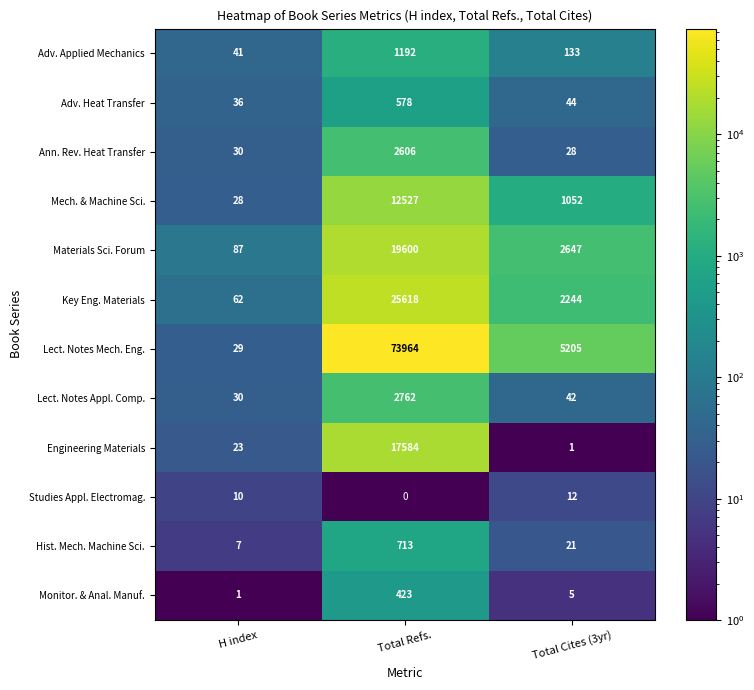

What is the highest value of the Studies Appl. Electromag. series?

12